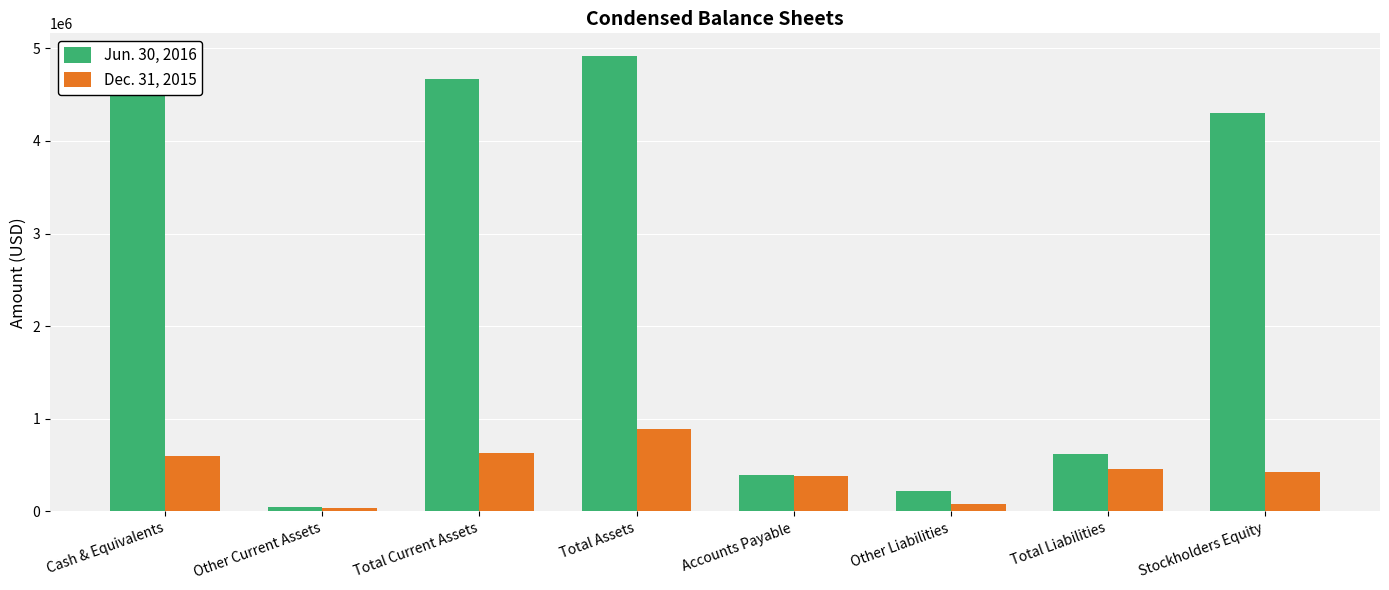

Does the chart contain stacked bars?

No